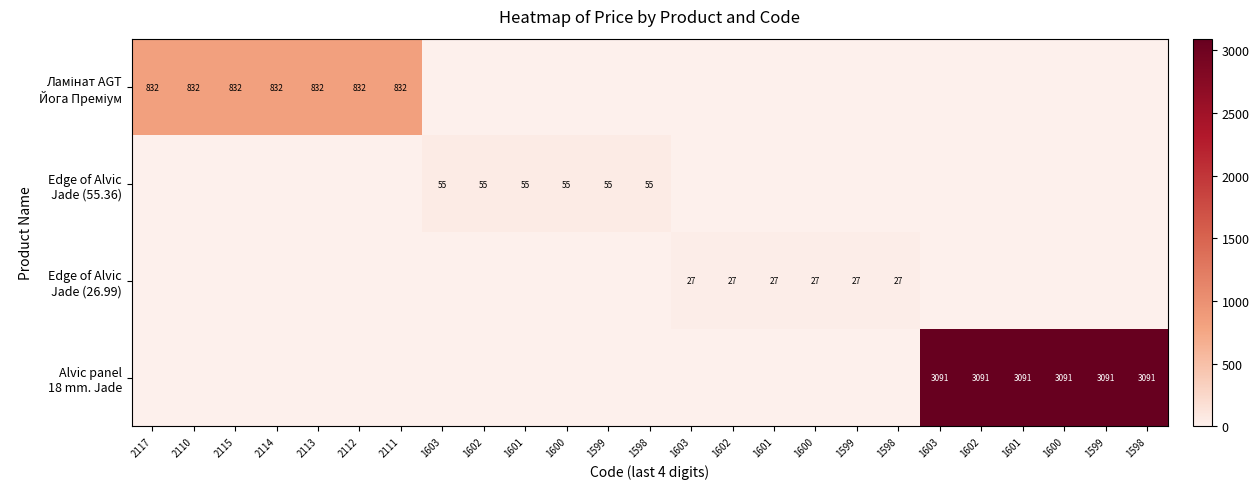

At which label does Edge of Alvic Jade (55.36) reach its minimum?

2117